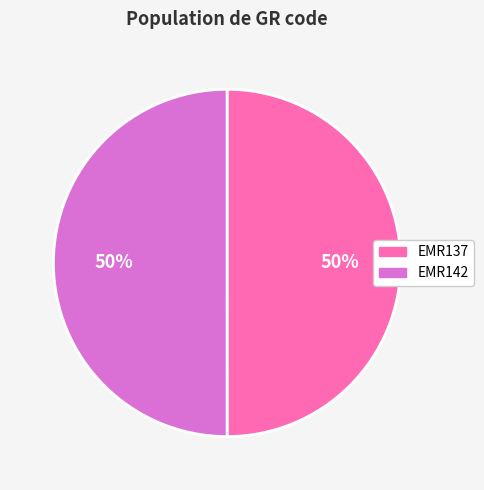

The EMR142 slice represents 44% of the pie. True or false?

False